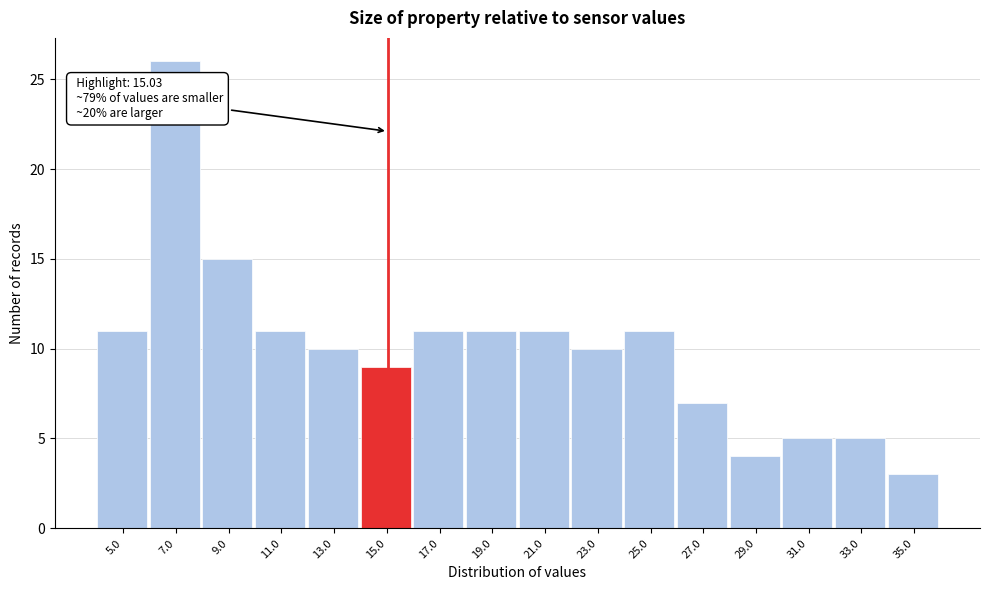

Which range on the x-axis has the tallest bar?

6 to 8